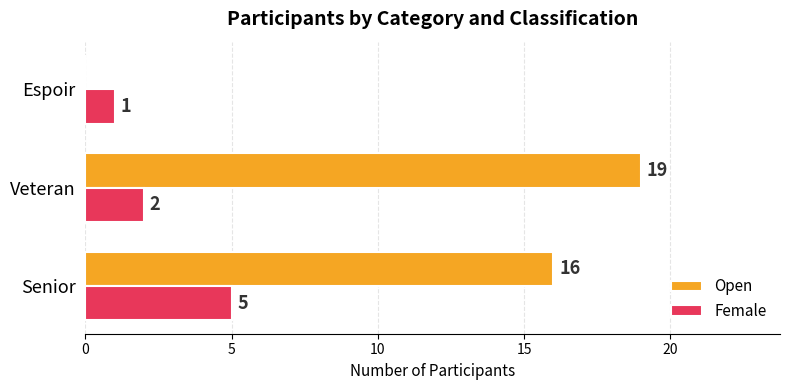

Where is Female nearest to the value 3?

Veteran